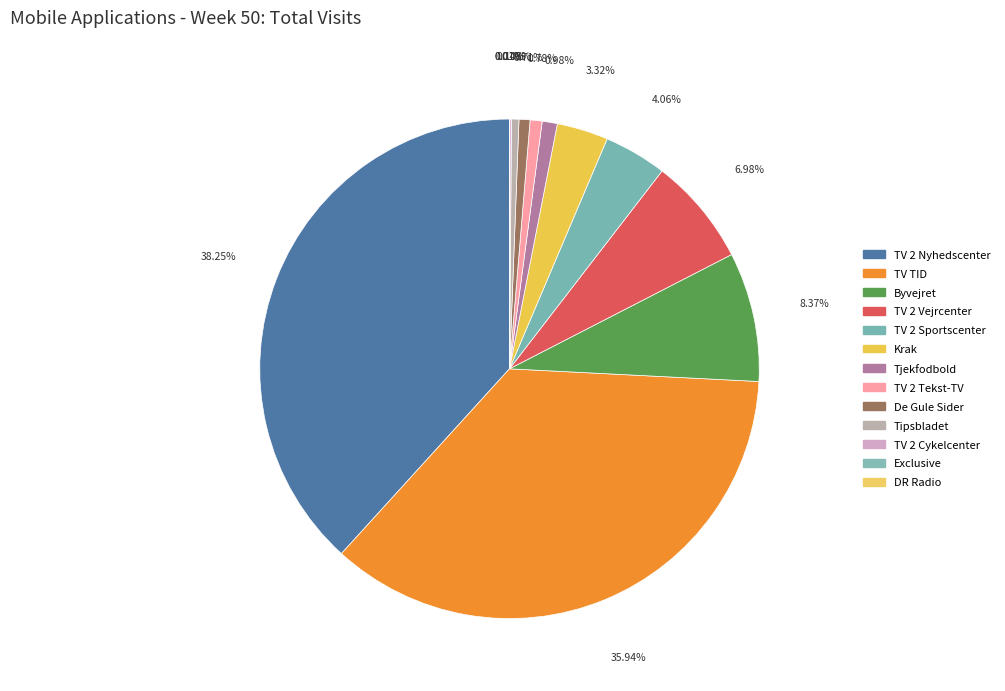

Rank the categories by value from highest to lowest.

TV 2 Nyhedscenter, TV TID, Byvejret, TV 2 Vejrcenter, TV 2 Sportscenter, Krak, Tjekfodbold, TV 2 Tekst-TV, De Gule Sider, Tipsbladet, TV 2 Cykelcenter, Exclusive, DR Radio